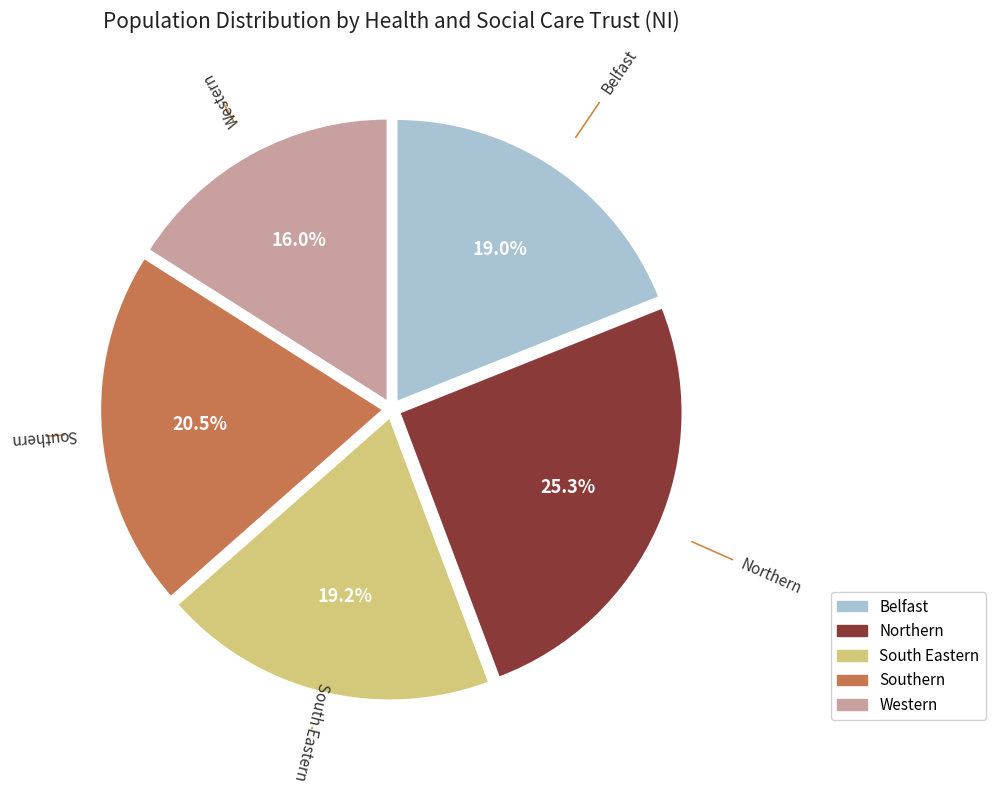

Is it true that Northern is 25% of the pie?

True